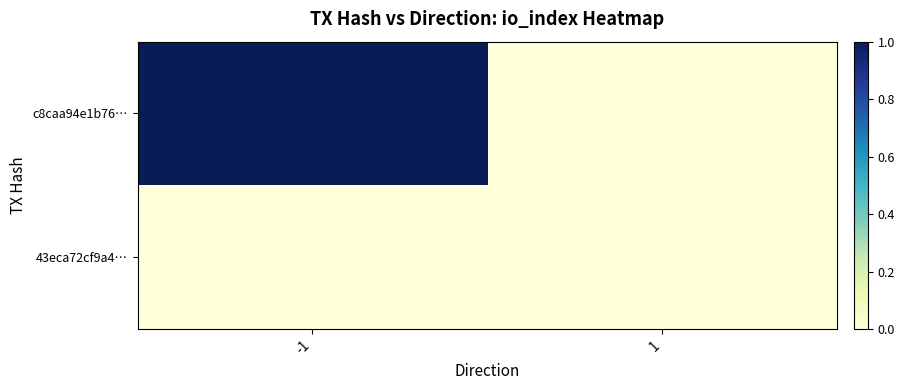

At which category is the sum across all series the highest?

-1